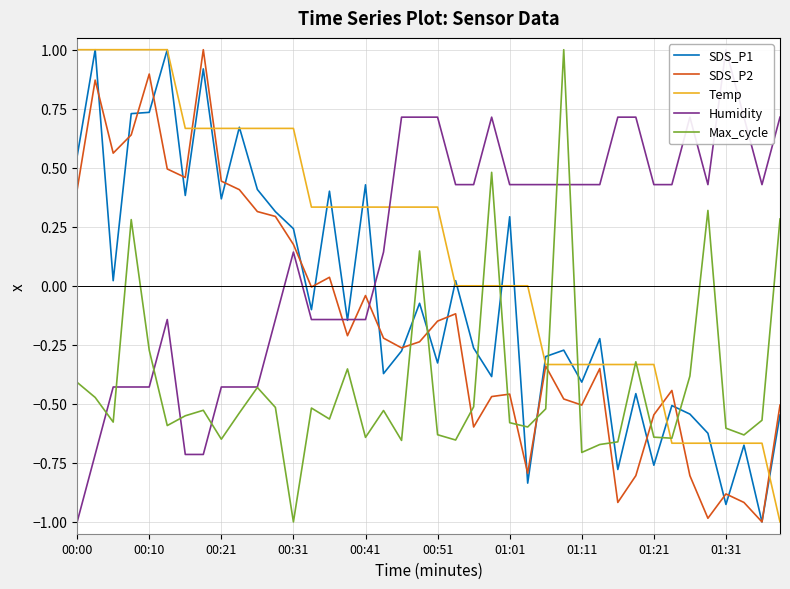

What is the lowest value of the SDS_P2 series?

-1.0